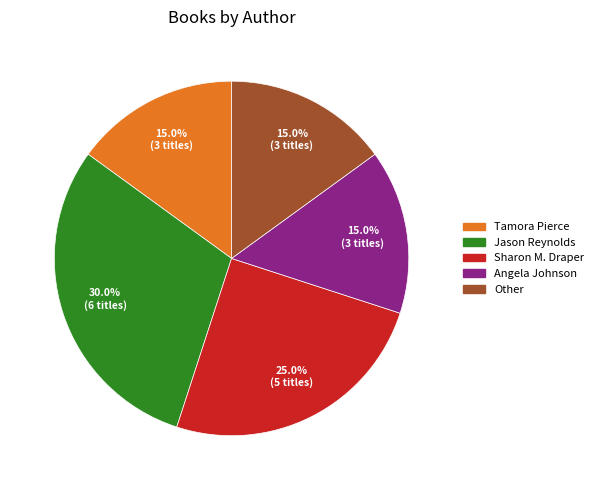

Between Angela Johnson and Jason Reynolds, which is larger?

Jason Reynolds